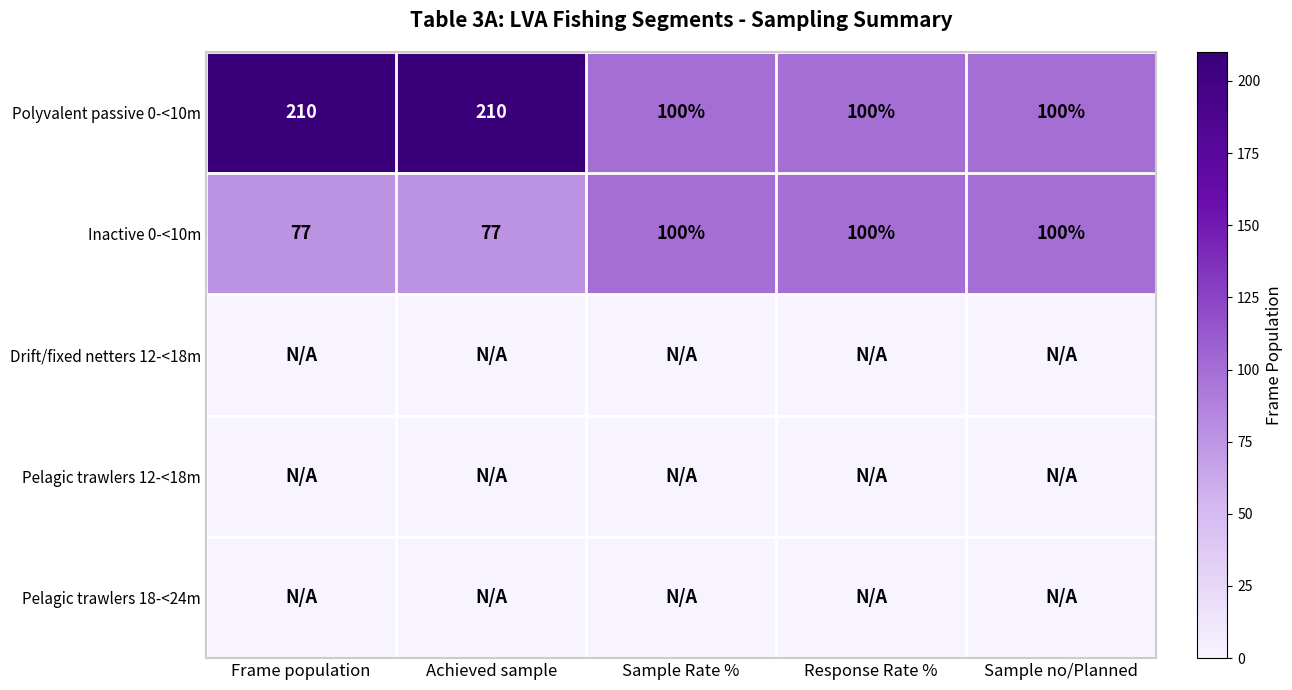

The value of Inactive 0-<10m at Frame population is 77. True or false?

True